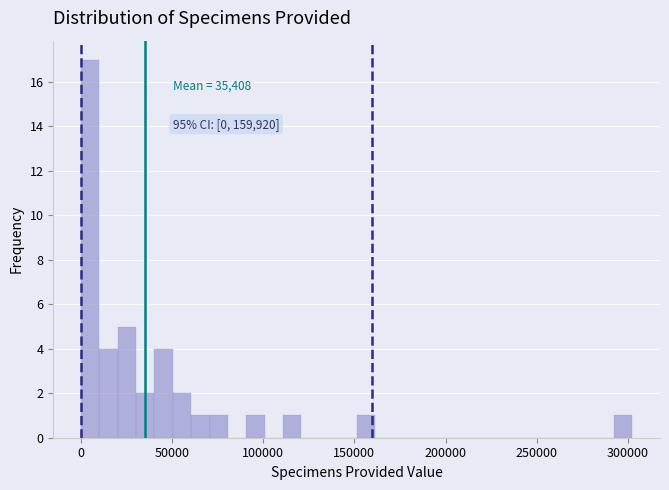

Around what value on the x-axis is the tallest bar? Give the approximate position of its centre, as read against the axis.

5000